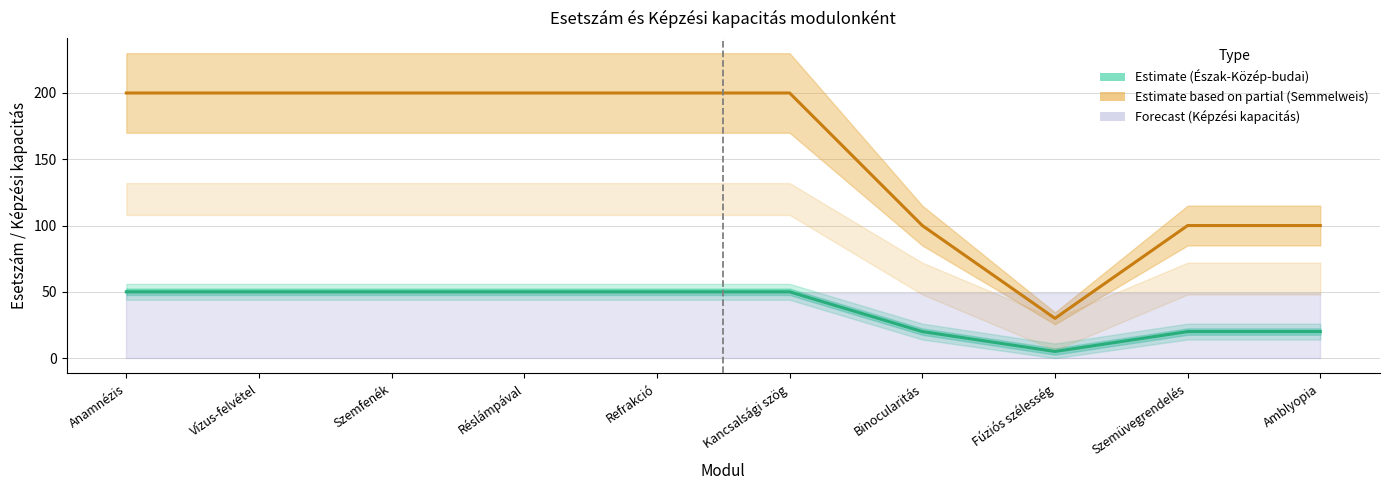

Is this an area chart (filled region under the line)?

No